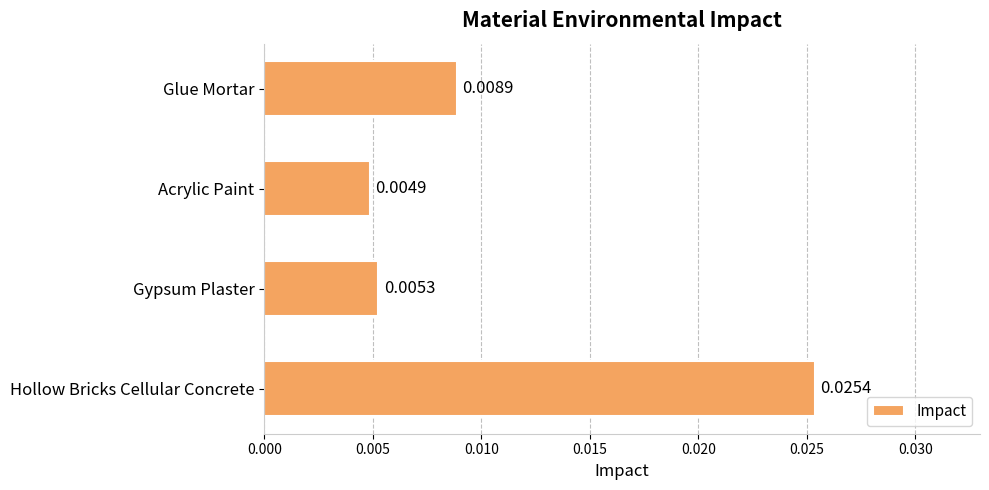

List the labels in order of value, largest first.

Hollow Bricks Cellular Concrete, Glue Mortar, Gypsum Plaster, Acrylic Paint